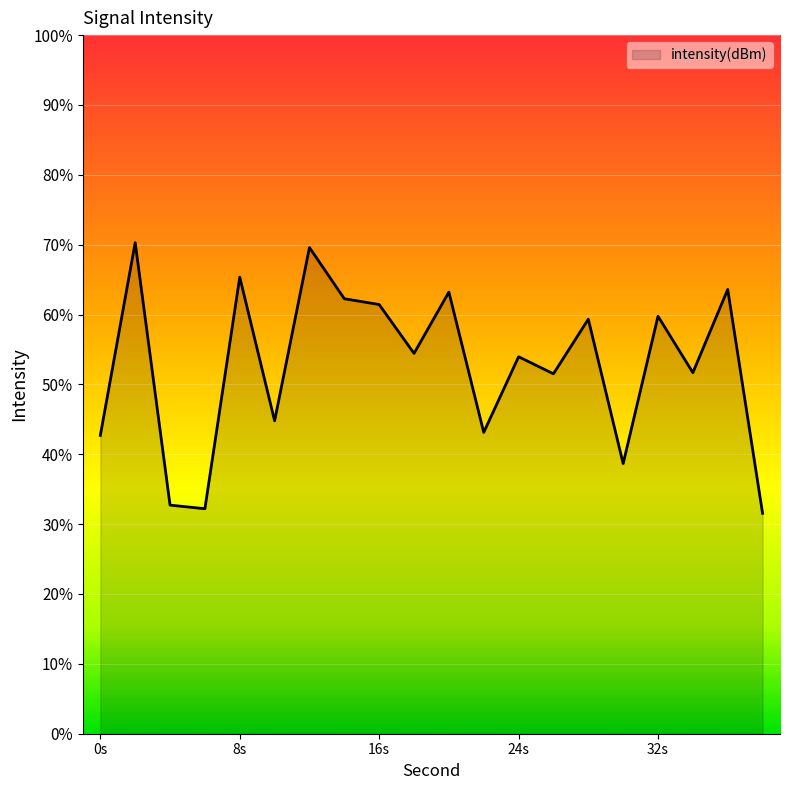

Does the chart display data point markers on the line(s)?

No